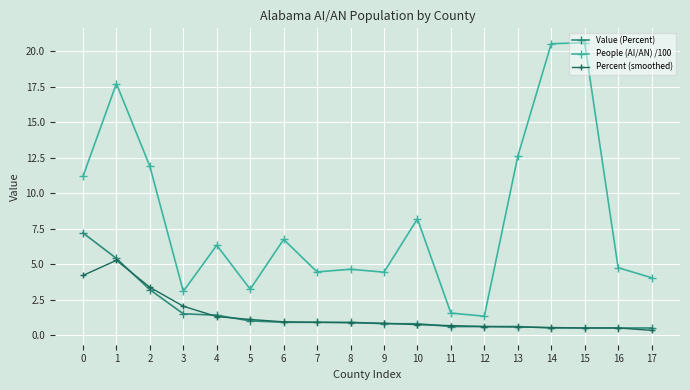

What are all the series names shown in the legend?

Value (Percent), People (AI/AN) /100, Percent (smoothed)